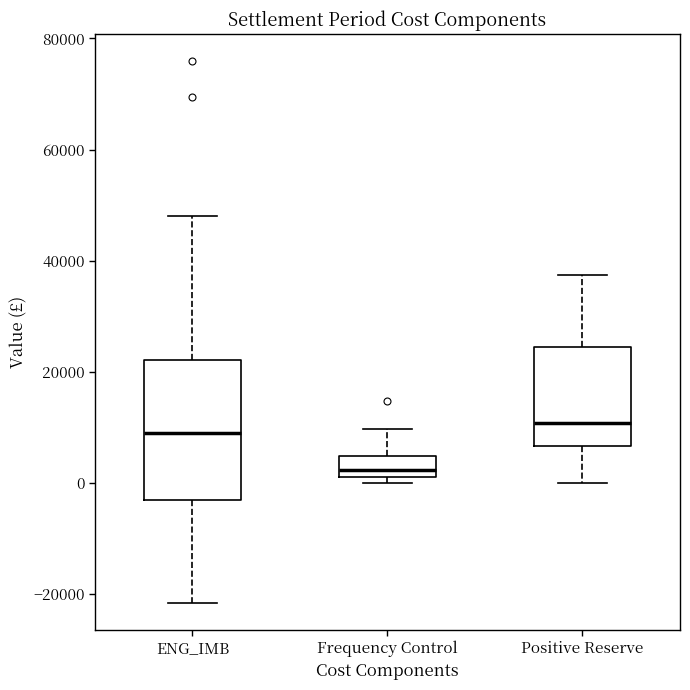

Which box is the tallest, from its lower edge to its upper edge?

ENG_IMB